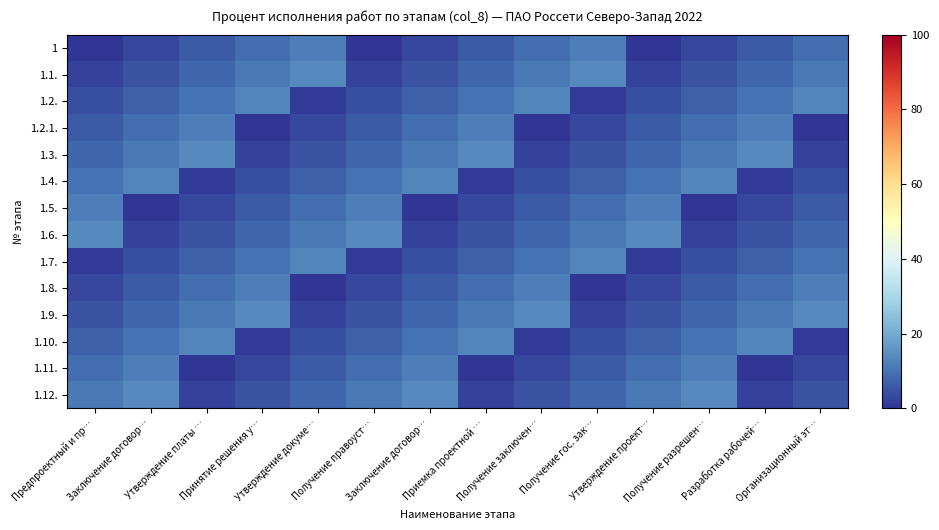

What is the difference between the highest and lowest values at Разработка рабочей…?

14